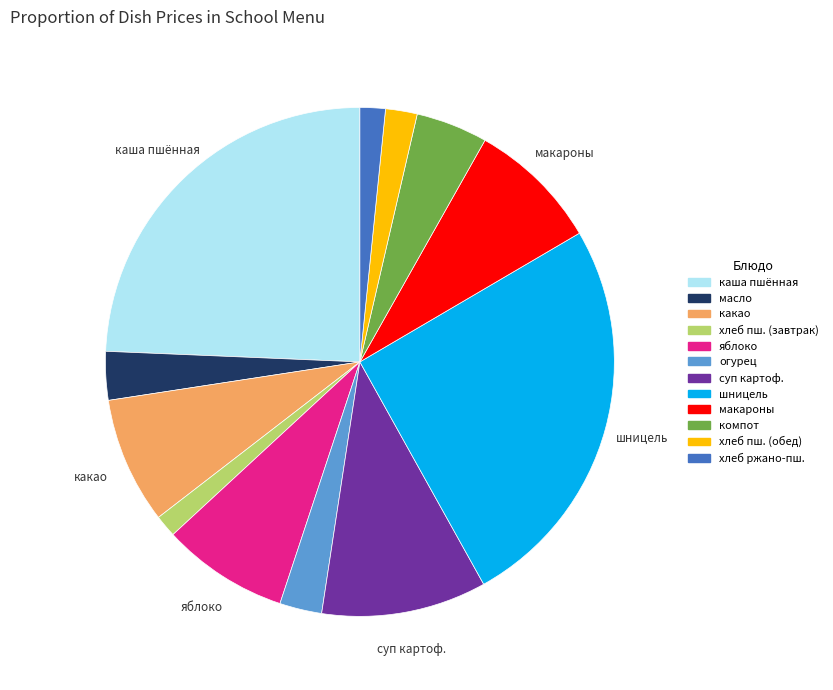

Does any single category account for the majority?

No